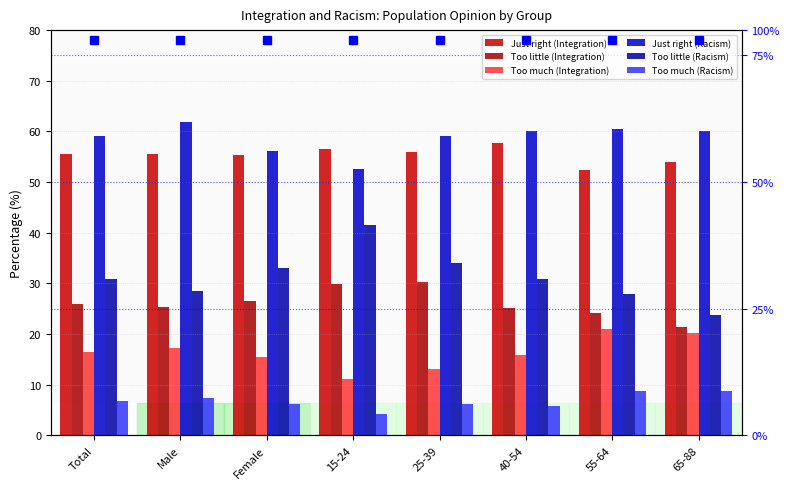

How many data points does each series have?

8